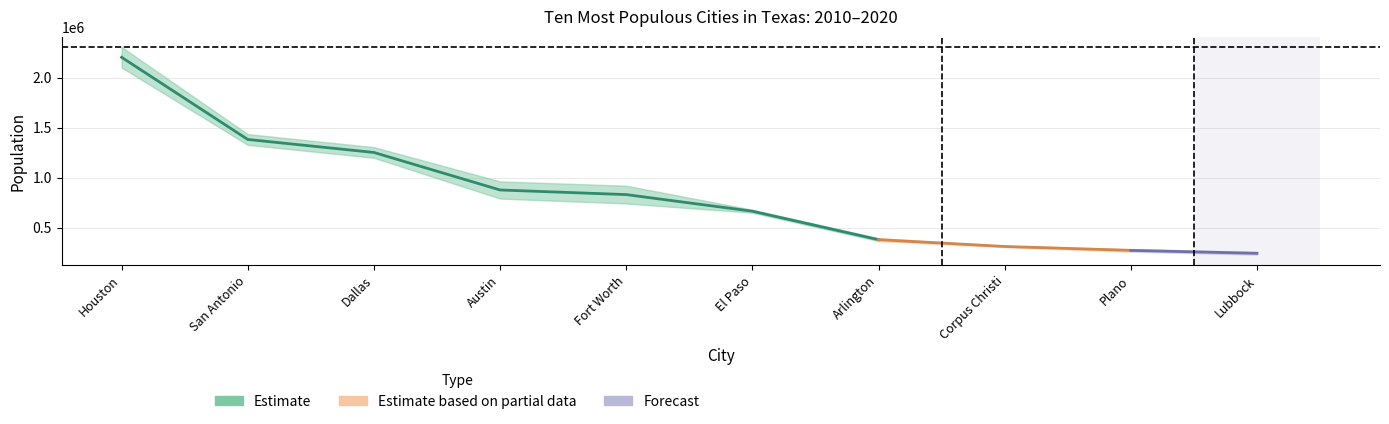

True or false: 2010 Census has more than 2 points higher than both neighbors.

False